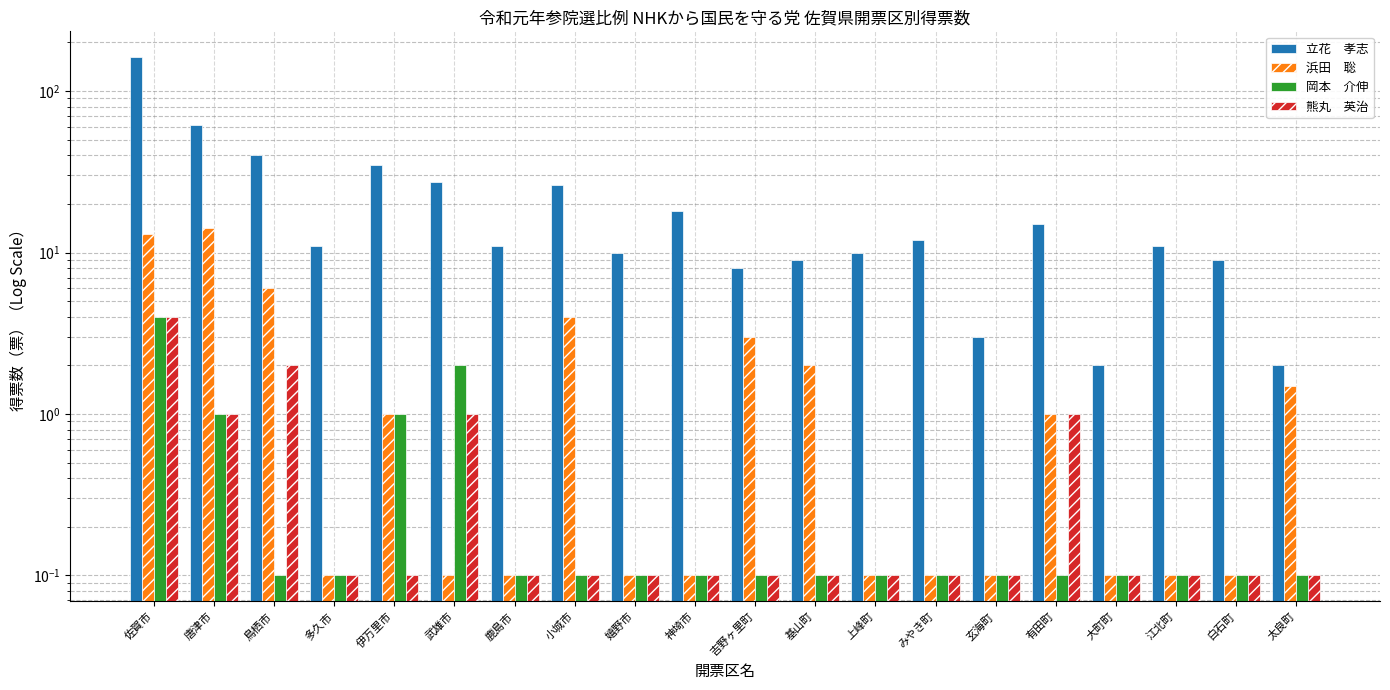

What is the value of the 岡本　介伸 bar at the 15th from the left?

0.1